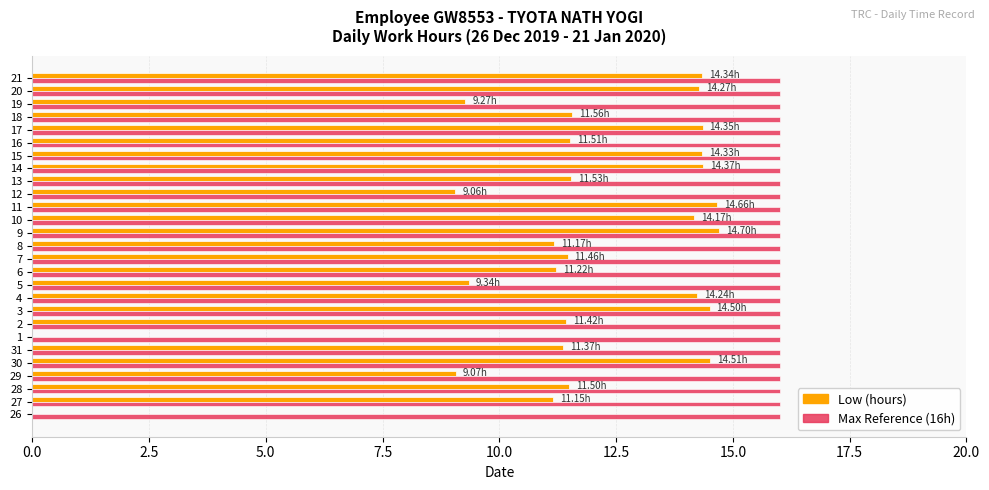

Is the value of Low (hours) at 18 greater than the value of Max Reference (16h) at 14?

No